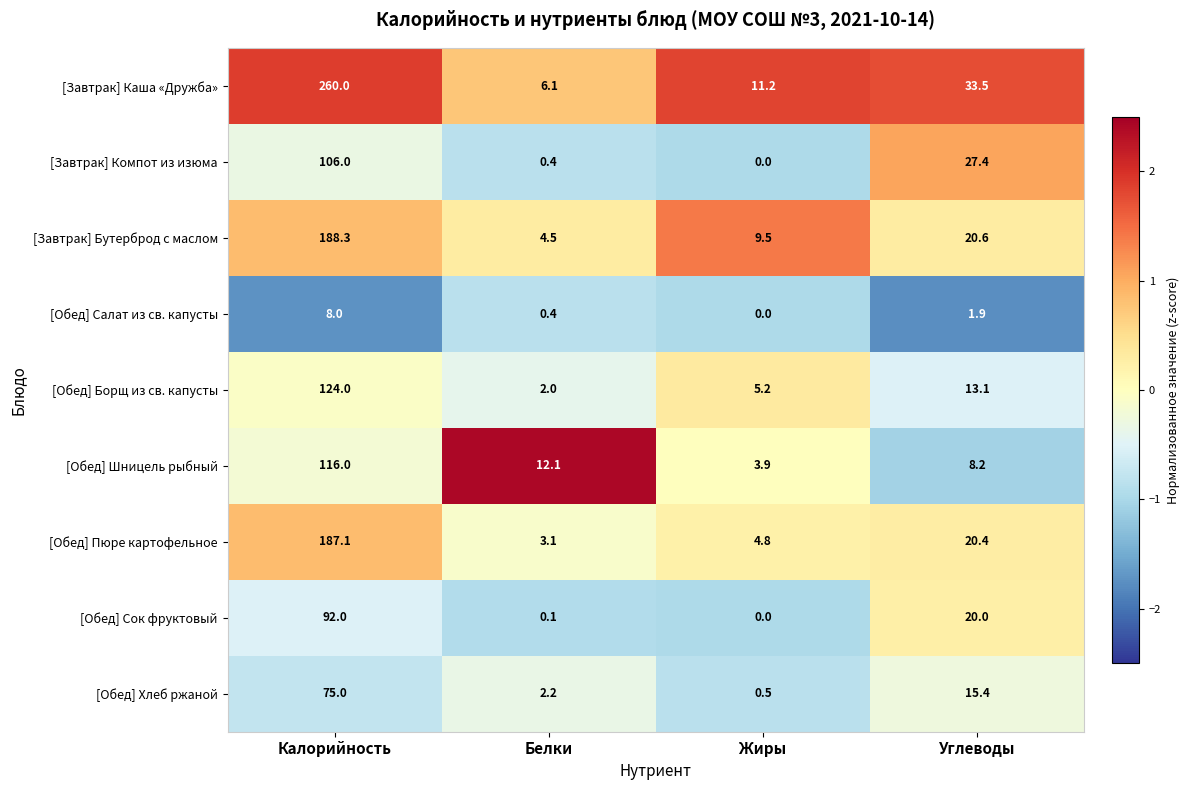

Which series changed the most between Жиры and Углеводы?

[Завтрак] Компот из изюма